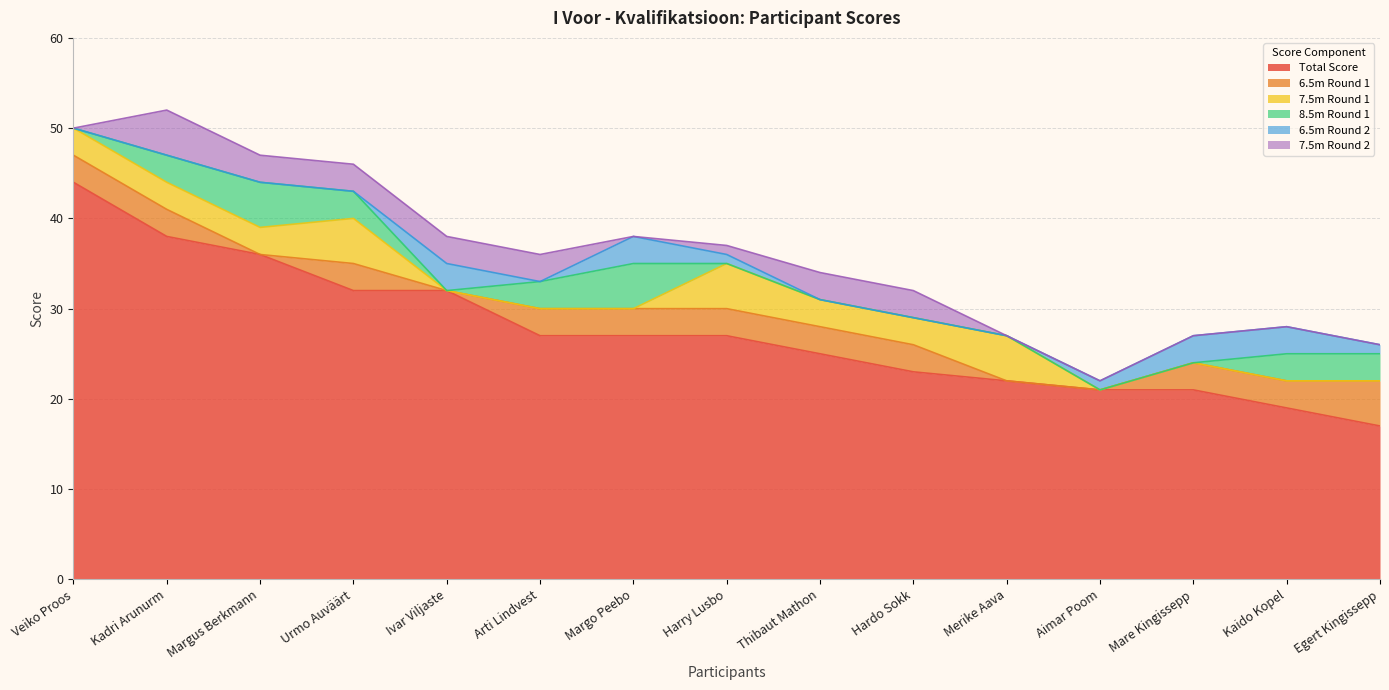

What is the maximum value shown in the chart?

44